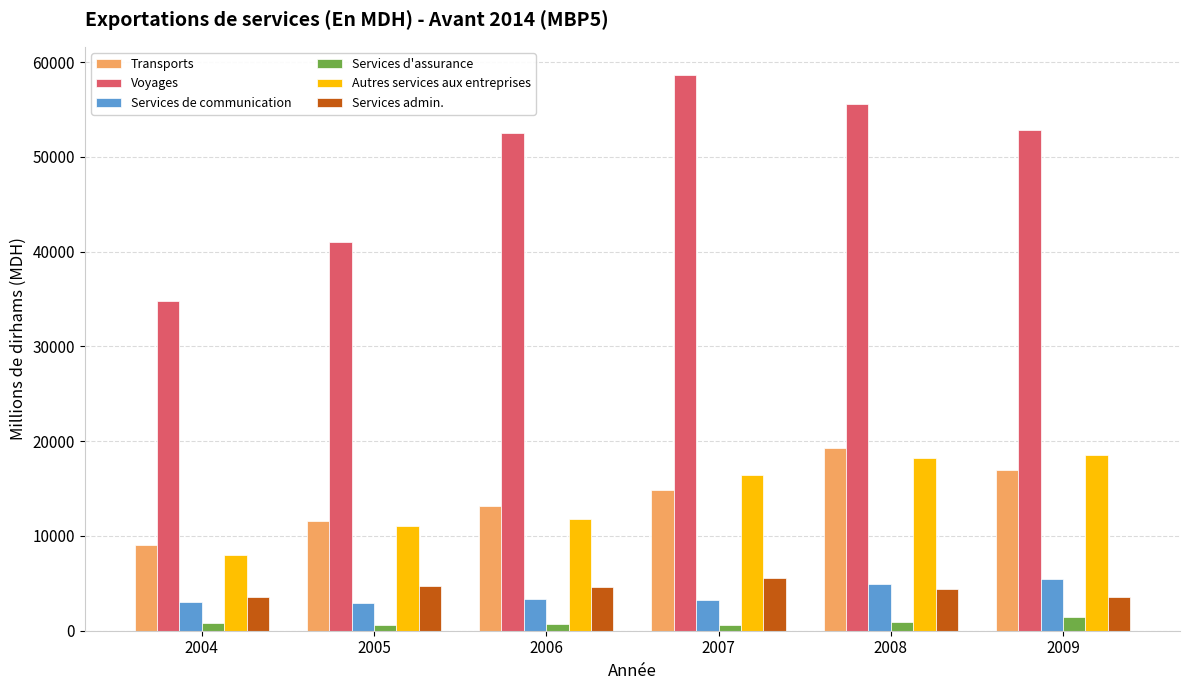

What is the difference between the highest and lowest values at 2004?

33957.4